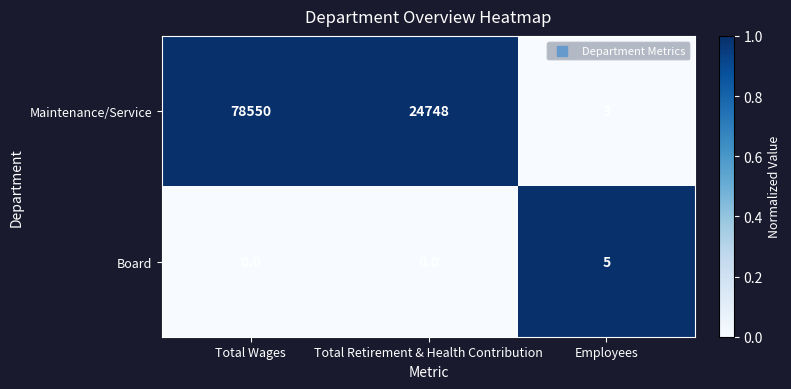

What is the total value across all series at Employees?

8